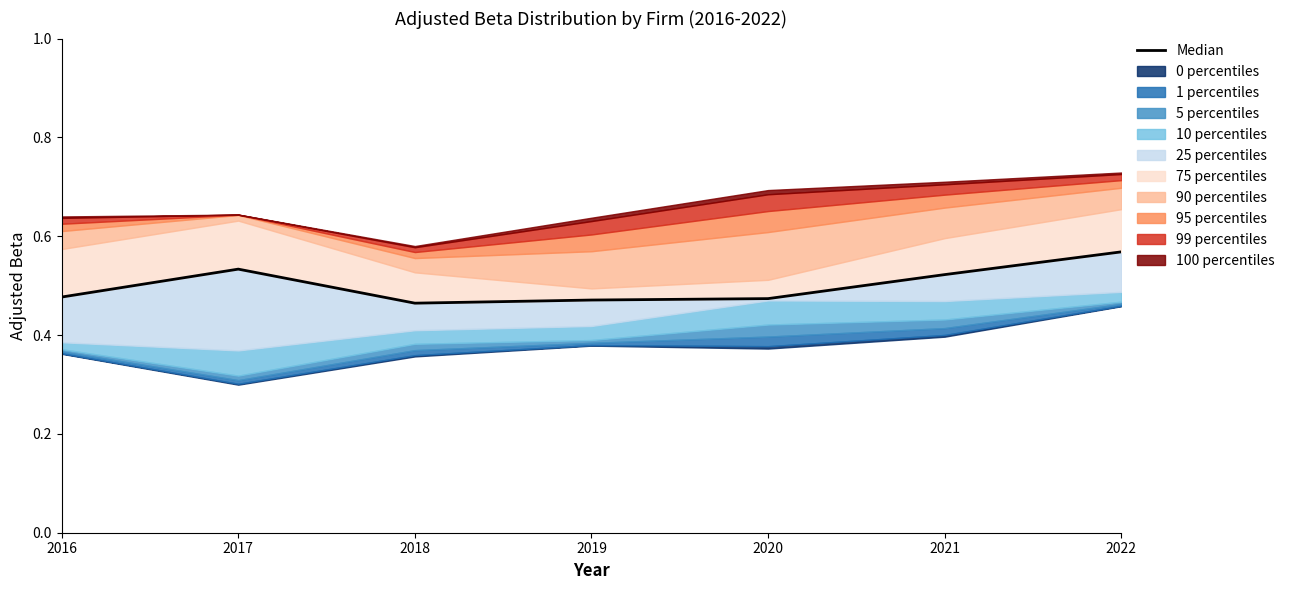

What is the change in value from 2018 to 2021?

+0.1